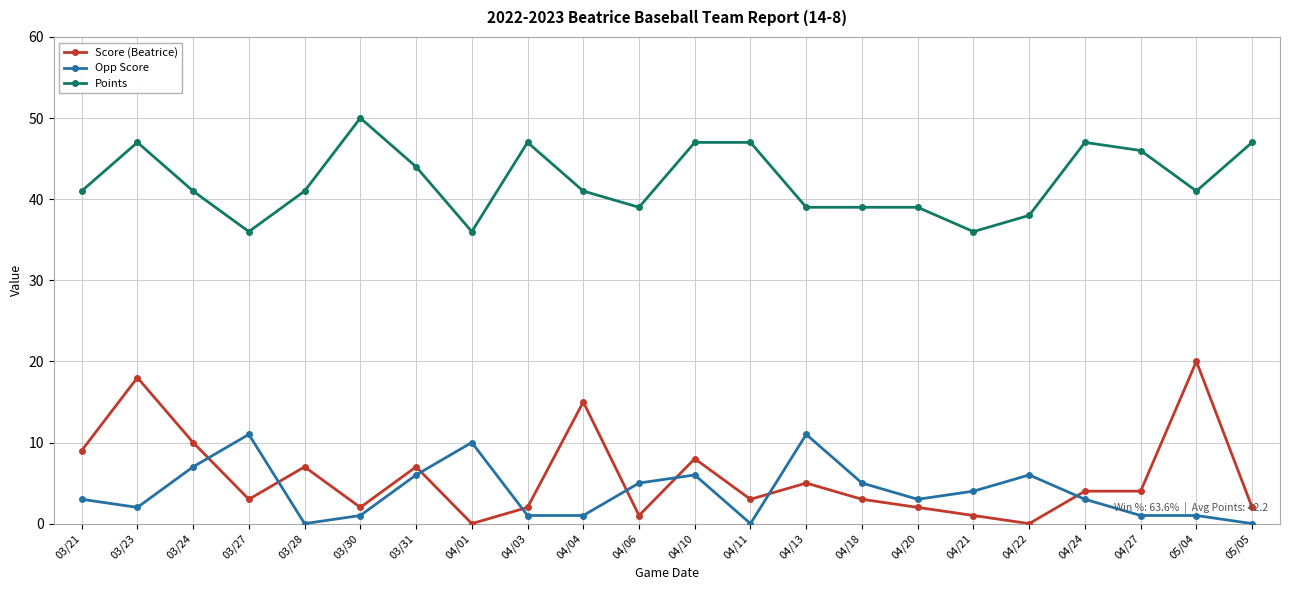

True or false: Opp Score and Points intersect in this chart.

False